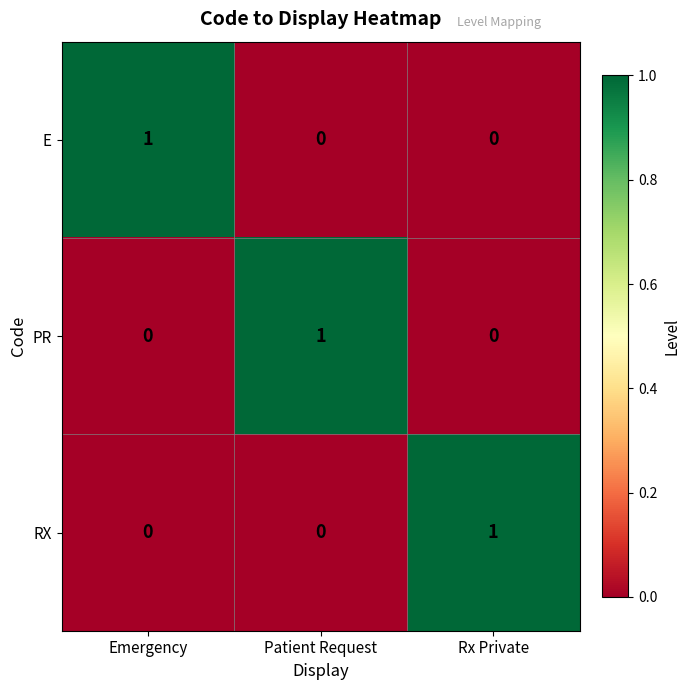

How many PR values are between 0 and 1?

3